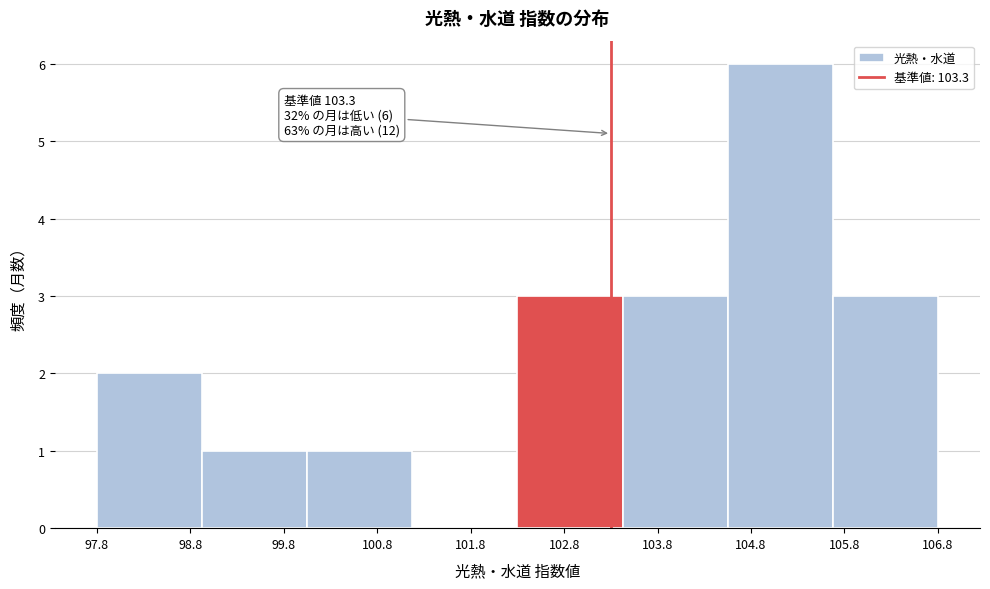

Over which range of the x-axis is the bar tallest?

104.6 to 105.7